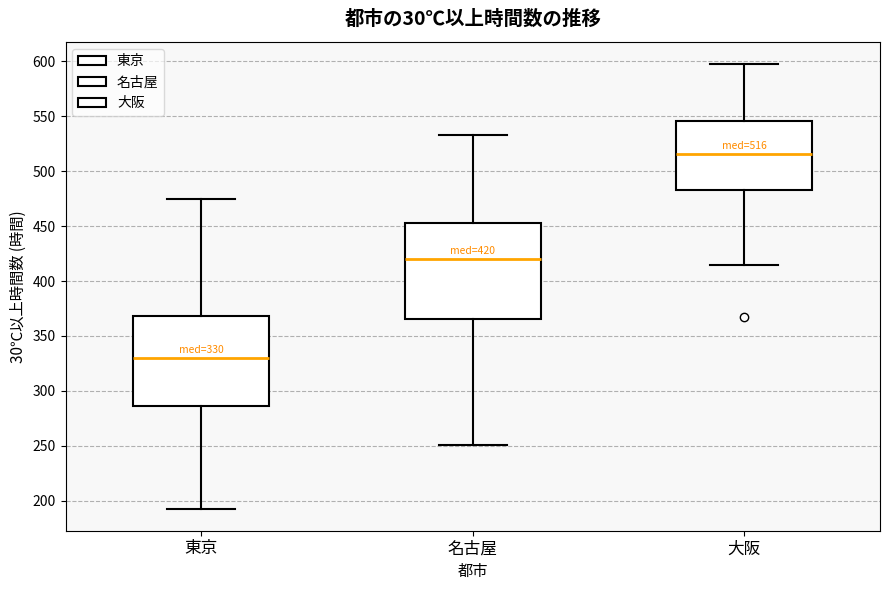

Which box's median line is the lowest?

東京